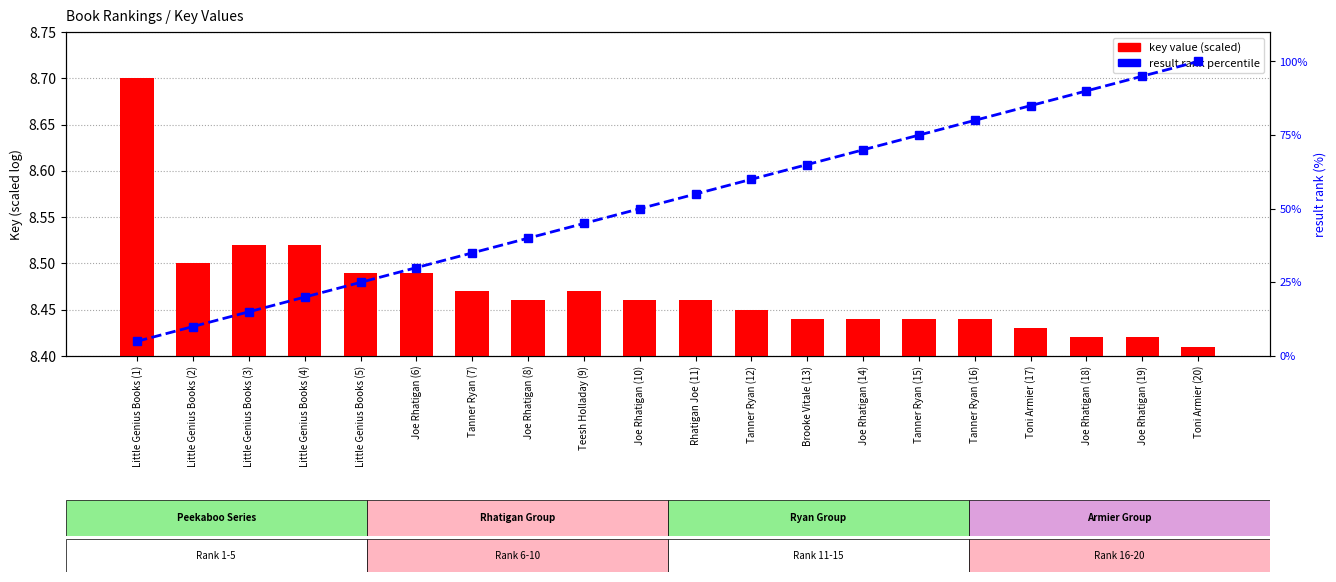

The result rank percentile series shows 65.0 at Brooke Vitale (13). True or false?

True